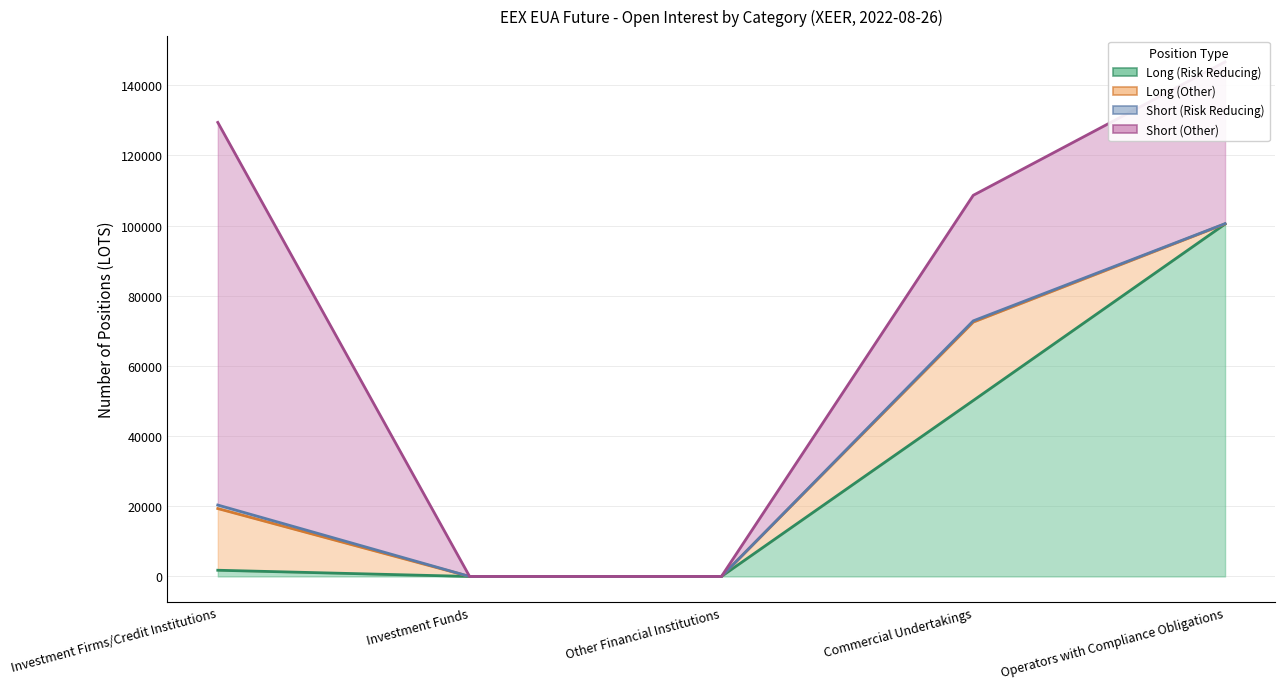

The value of Short (Risk Reducing) at Investment Firms/Credit Institutions is 1654. True or false?

False